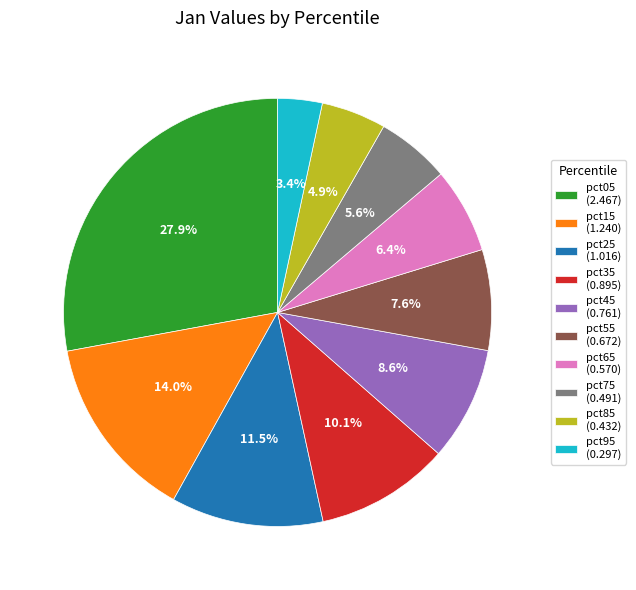

How many segments does this pie chart have?

10